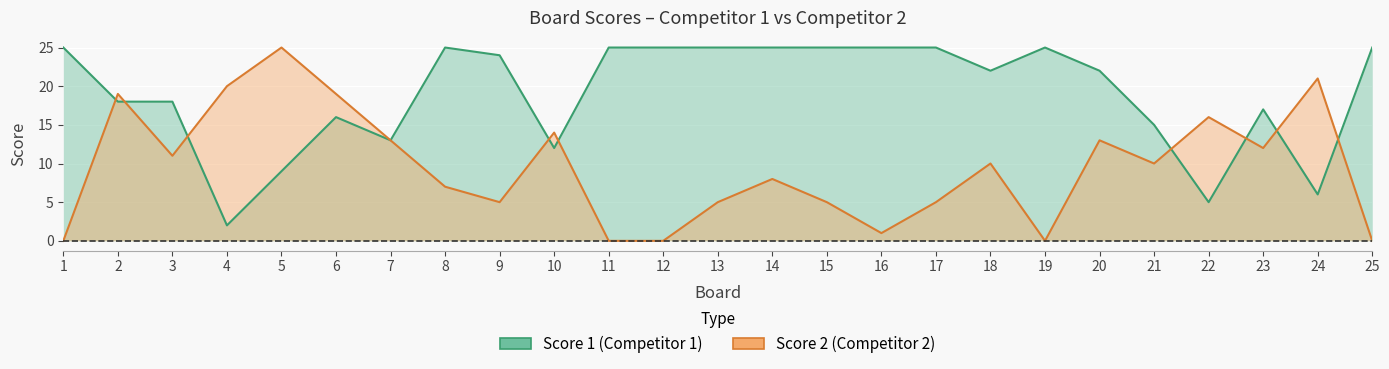

Reading right to left, transcribe all the data shown in this chart.

Score 1: 25=25	24=6	23=17	22=5	21=15	20=22	19=25	18=22	17=25	16=25	15=25	14=25	13=25	12=25	11=25	10=12	9=24	8=25	7=13	6=16	5=9	4=2	3=18	2=18	1=25
Score 2: 25=0	24=21	23=12	22=16	21=10	20=13	19=0	18=10	17=5	16=1	15=5	14=8	13=5	12=0	11=0	10=14	9=5	8=7	7=13	6=19	5=25	4=20	3=11	2=19	1=0